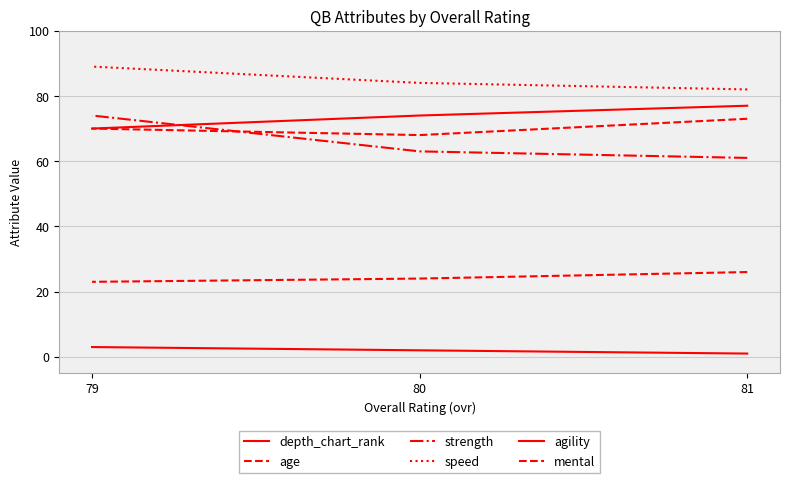

Is this an area chart (filled region under the line)?

No